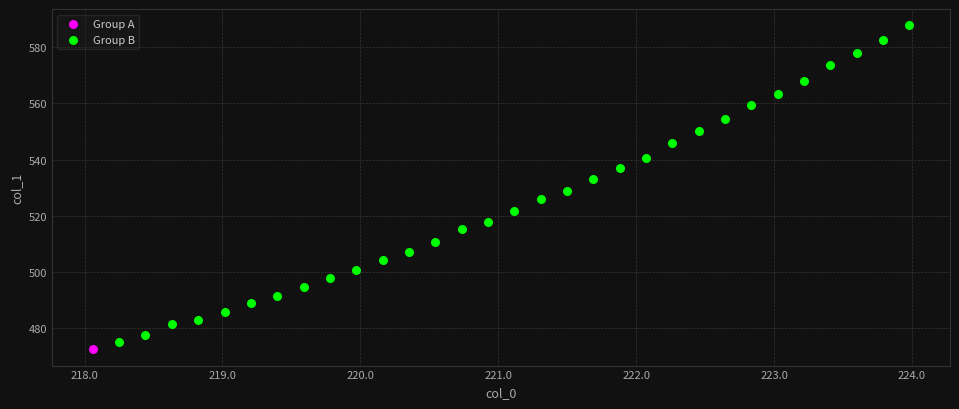

What are all the series names shown in the legend?

Group A, Group B